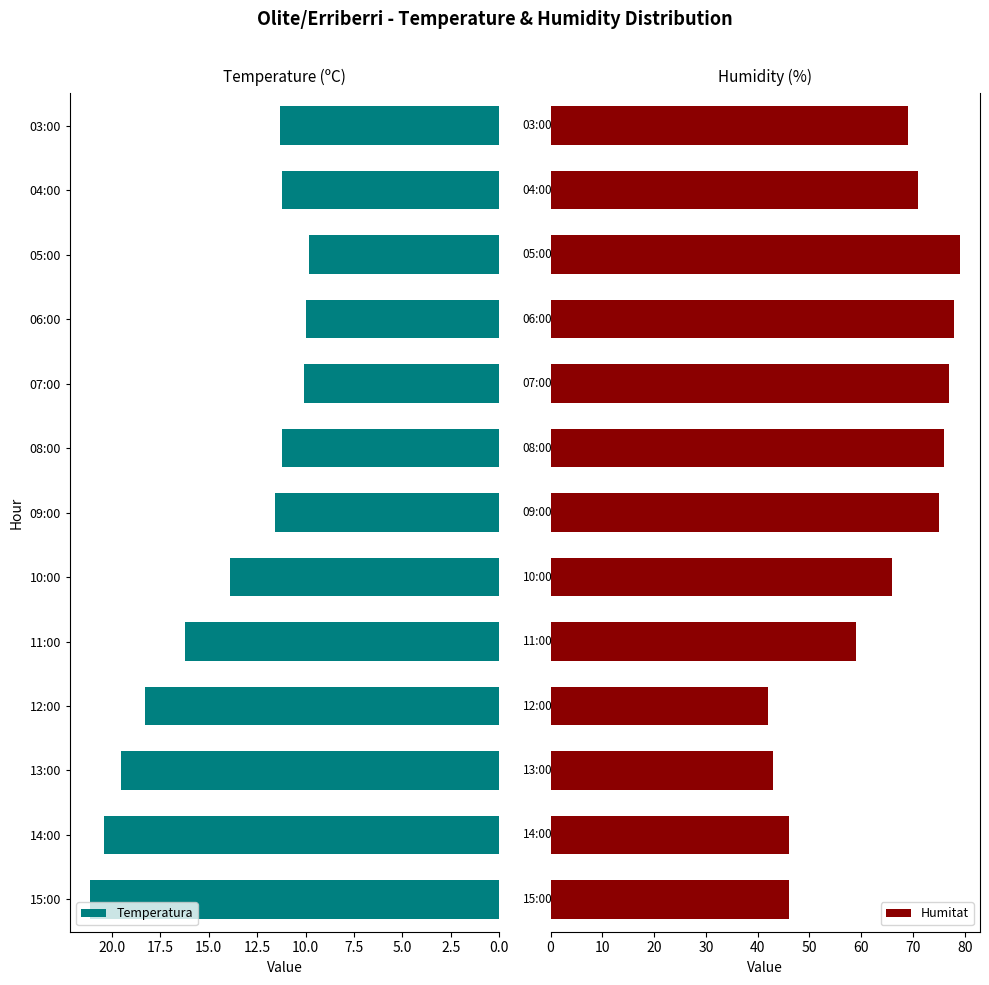

What is the minimum value for Temperatura?

9.8